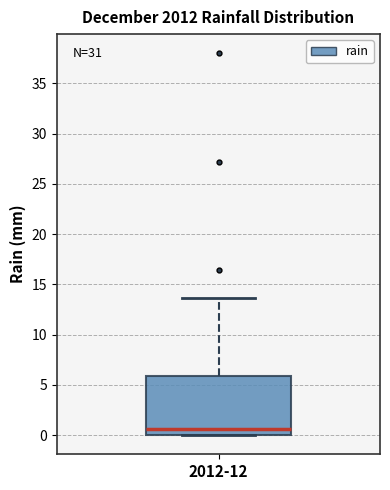

Transcribe this box plot: give where the median line is, the range the box spans, and where the two whiskers end, as read against the y-axis. The values are not printed on the chart, so give them approximately, as read against the axis.

median 0.5, box 0.0 to 6.0, whiskers 0.0 to 13.5